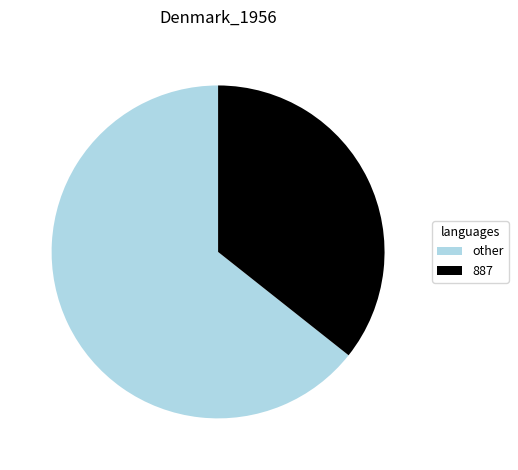

Between 887 and other, which is larger?

other